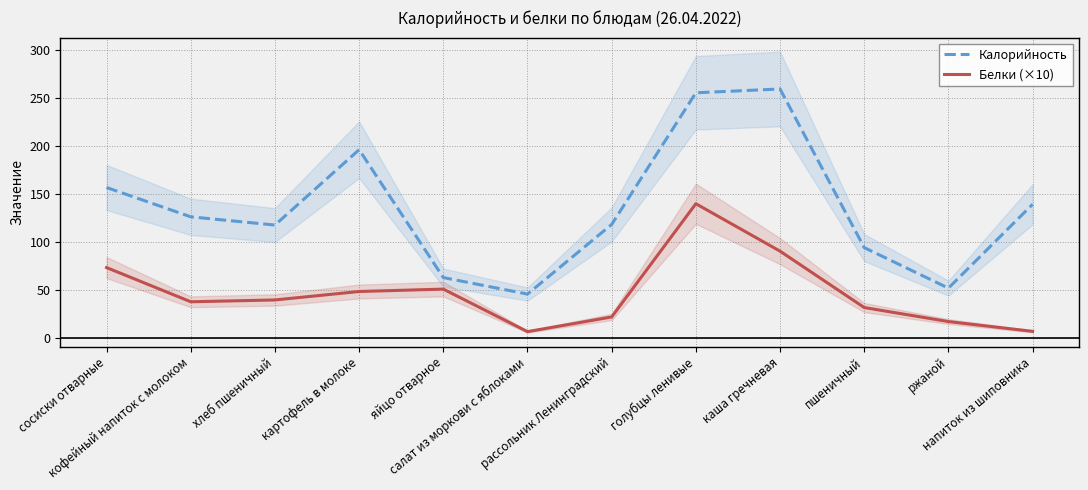

Does the chart display data point markers on the line(s)?

No